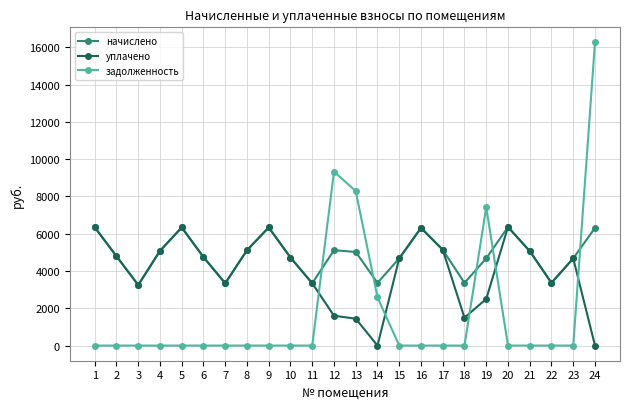

What are all the series names shown in the legend?

начислено, уплачено, задолженность